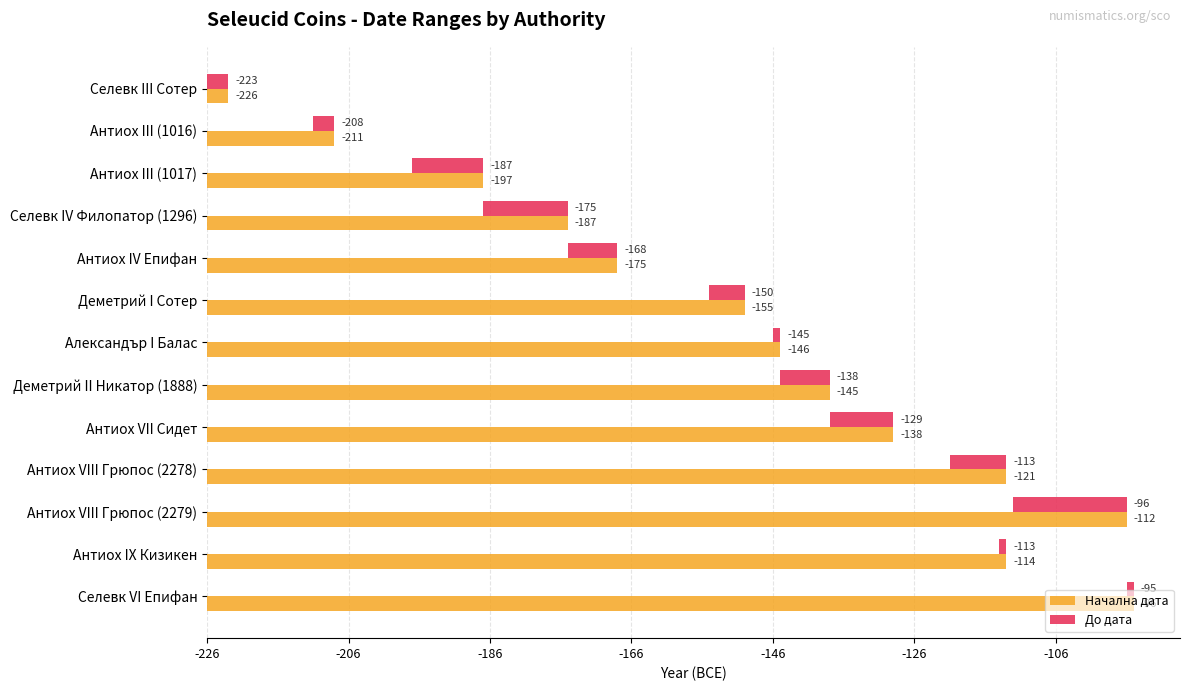

How many groups of bars are there?

13